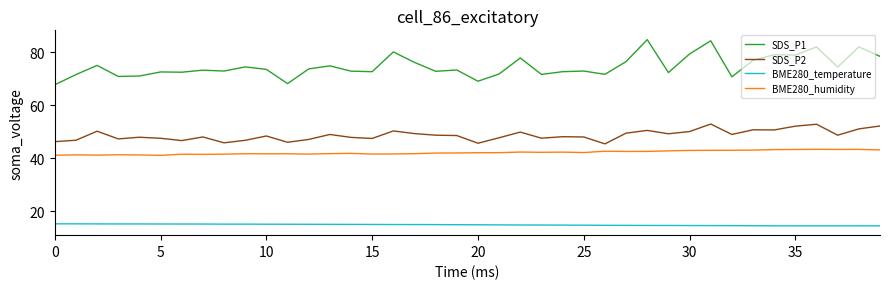

True or false: BME280_temperature and BME280_humidity cross at least once.

False